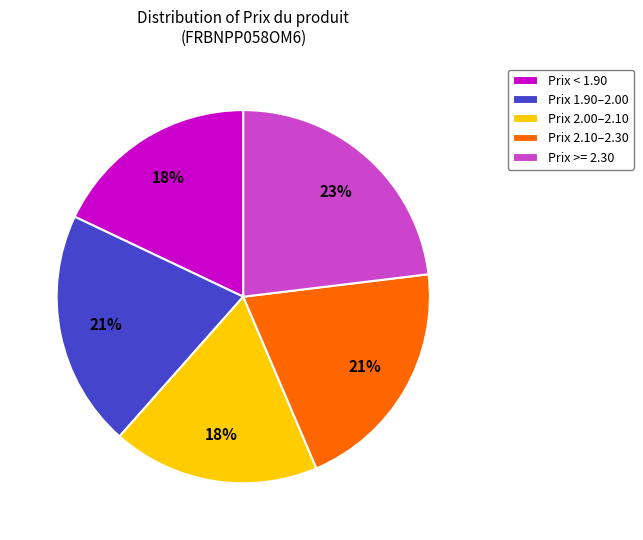

What is the ratio of the value at Prix < 1.90 to the value at Prix 2.00–2.10?

1.0